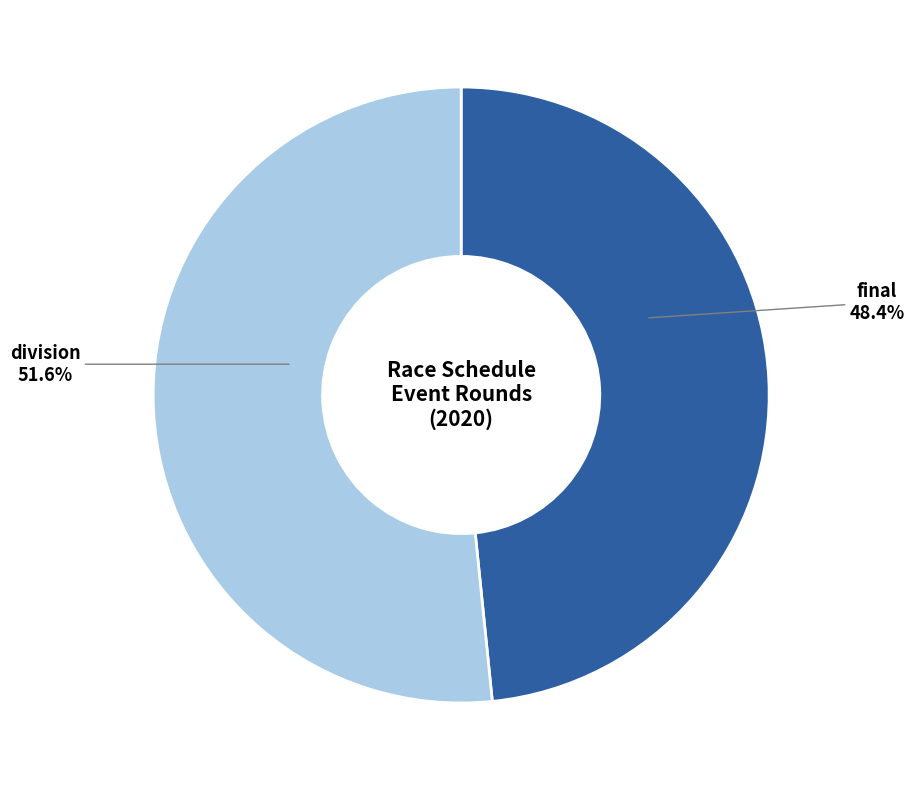

What portion of the pie excludes division?

48.4%